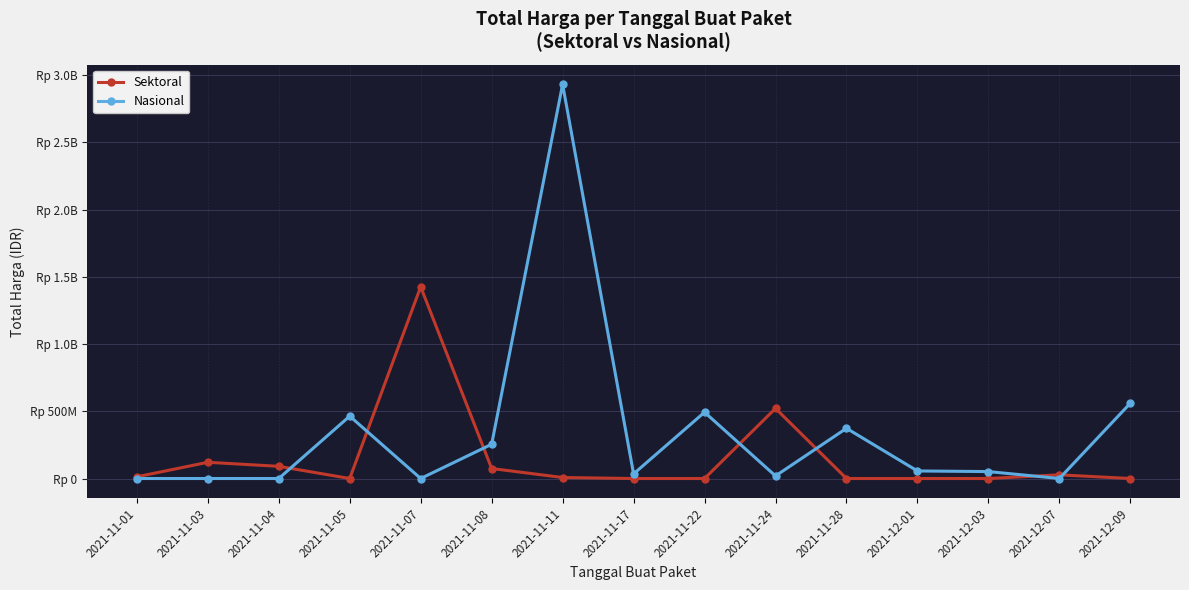

At 2021-12-03, list the series in order from smallest to largest.

Sektoral, Nasional